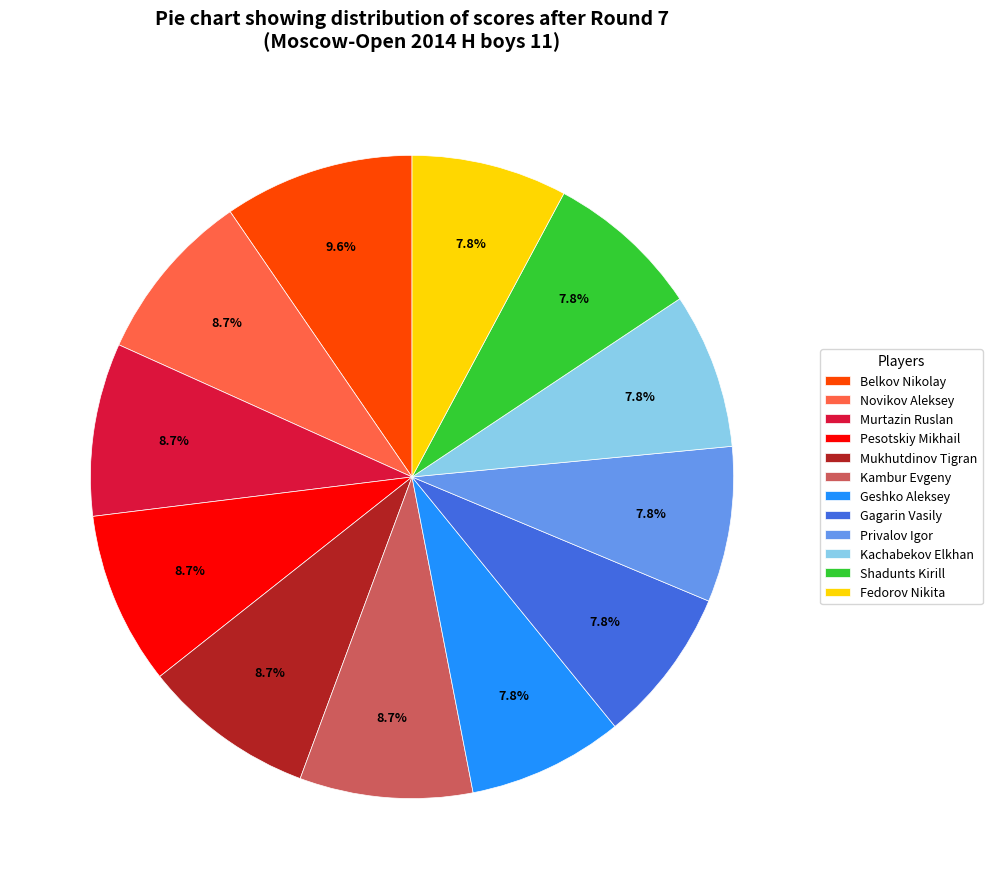

How many slices are in this pie chart?

12